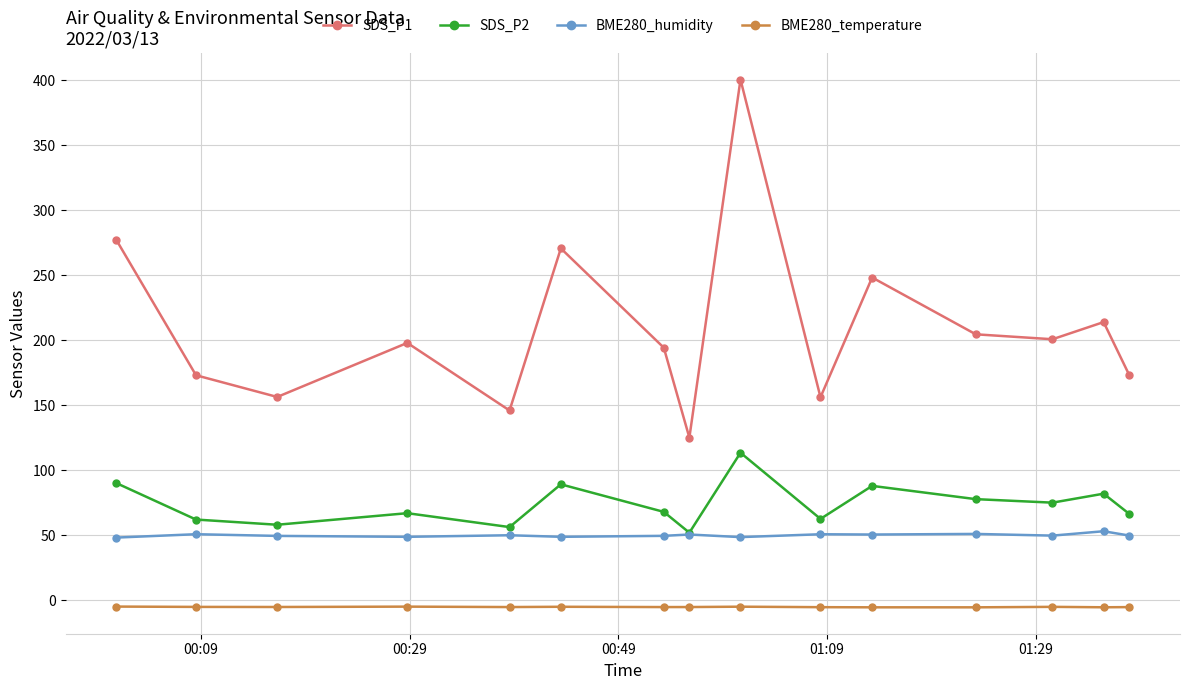

What is the value of the SDS_P2 point at the 8th from the left?

51.8